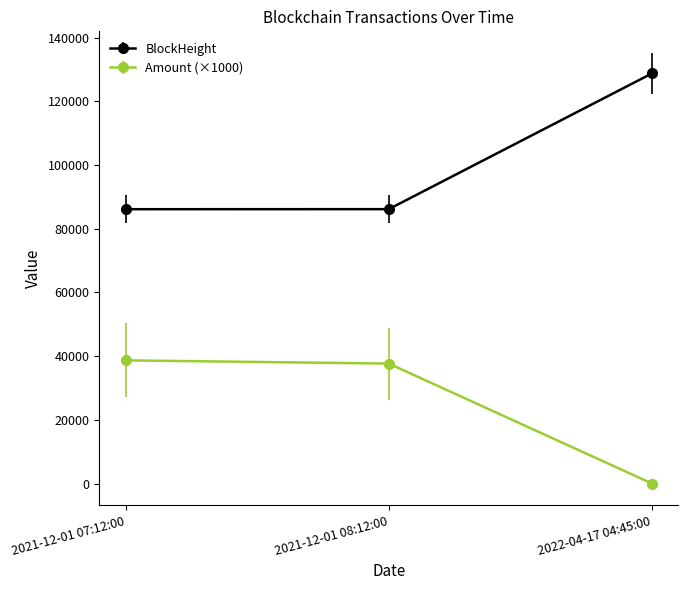

What position from the left is 2022-04-17 04:45:00?

3